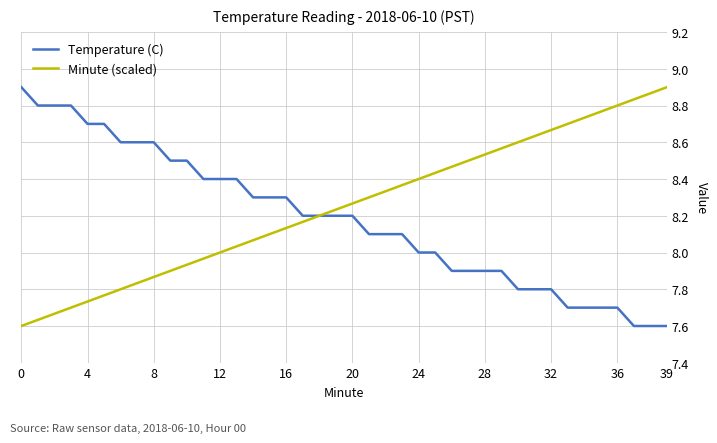

Rank the series by their maximum value, from lowest to highest.

Temperature (C), Minute (scaled)